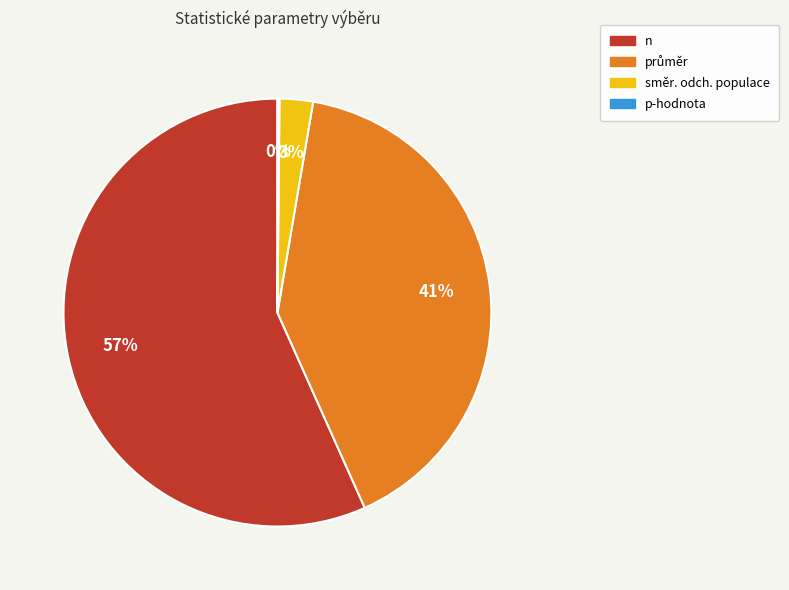

What percentage is the směr. odch. populace slice, to the nearest percent?

3%